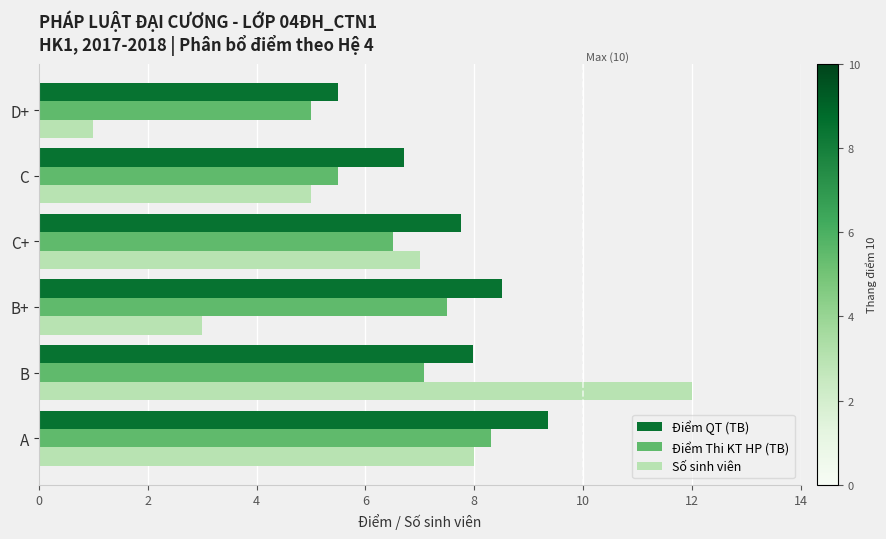

List the labels in order of Điểm Thi KT HP (TB) value, largest first.

A, B+, B, C+, C, D+